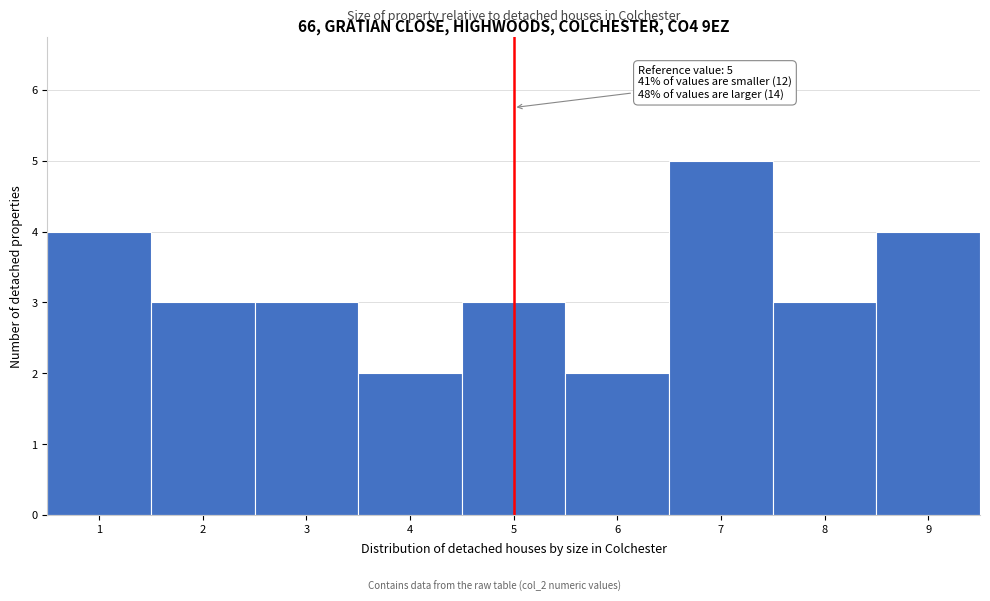

Which range on the x-axis has the tallest bar?

6.5 to 7.5